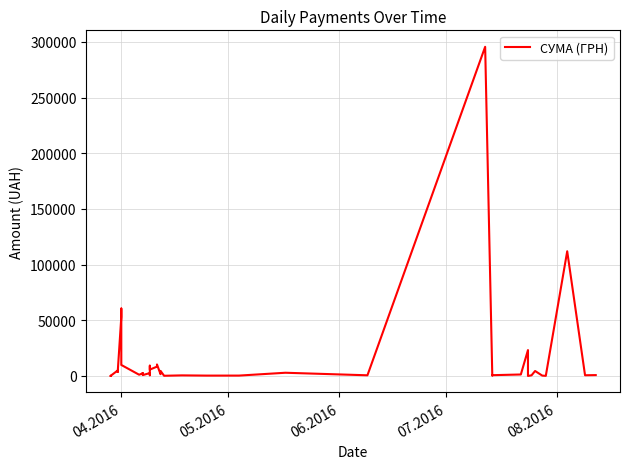

Is this an area chart (filled region under the line)?

No